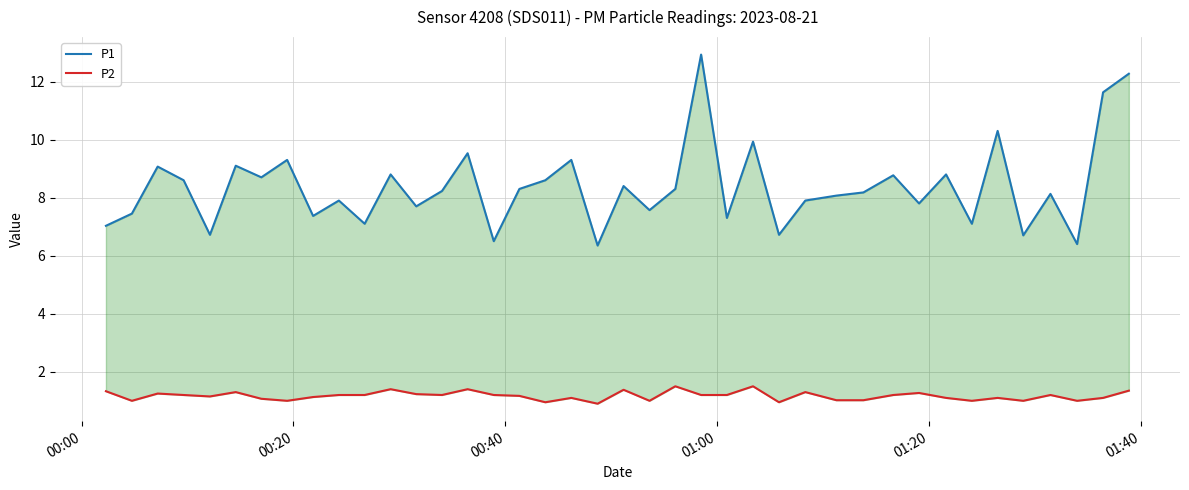

True or false: P2 has more than 2 points higher than both neighbors.

True